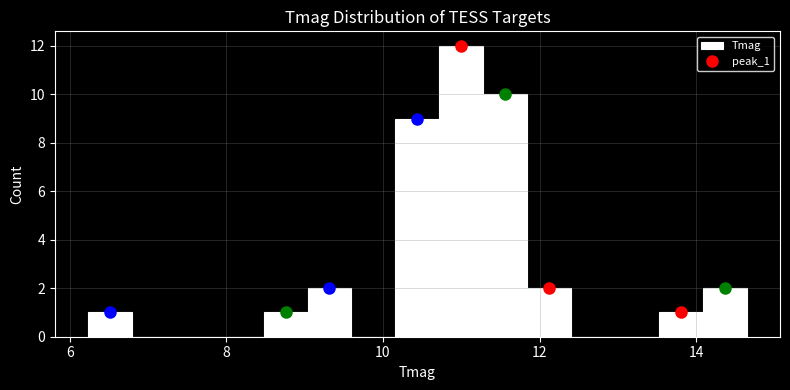

Around what value on the x-axis is the tallest bar? Give the approximate position of its centre, as read against the axis.

11.0